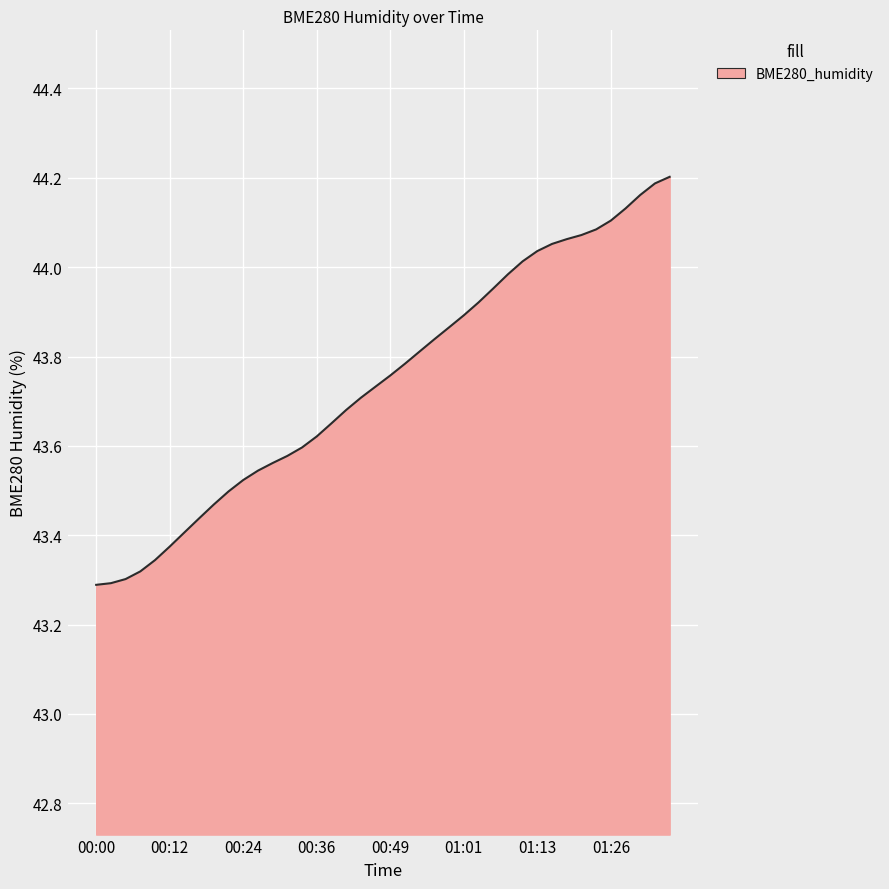

What is the difference between the maximum and minimum values?

0.9